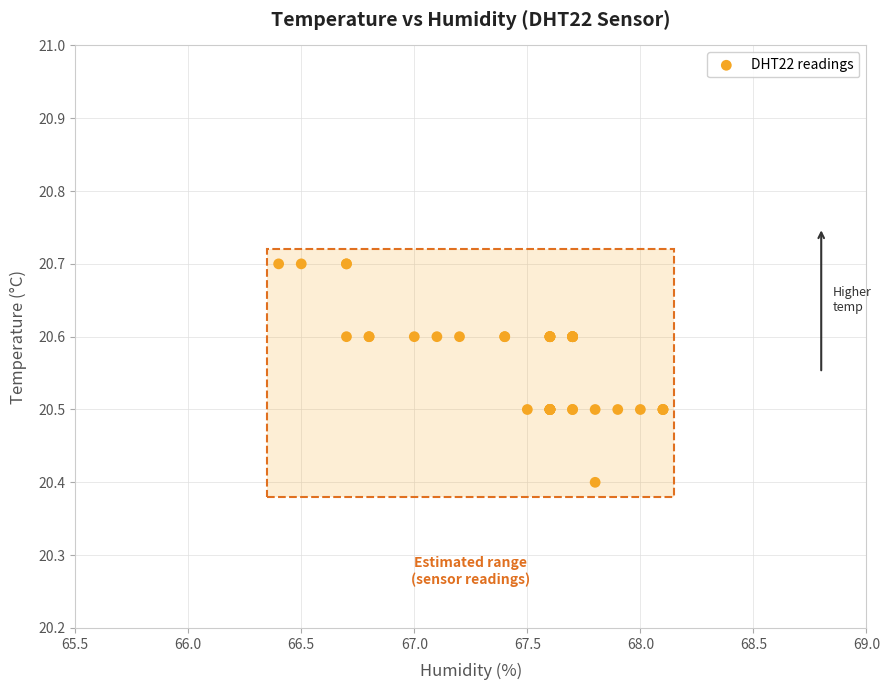

What Y value in the scatter plot is closest to 20?

20.4